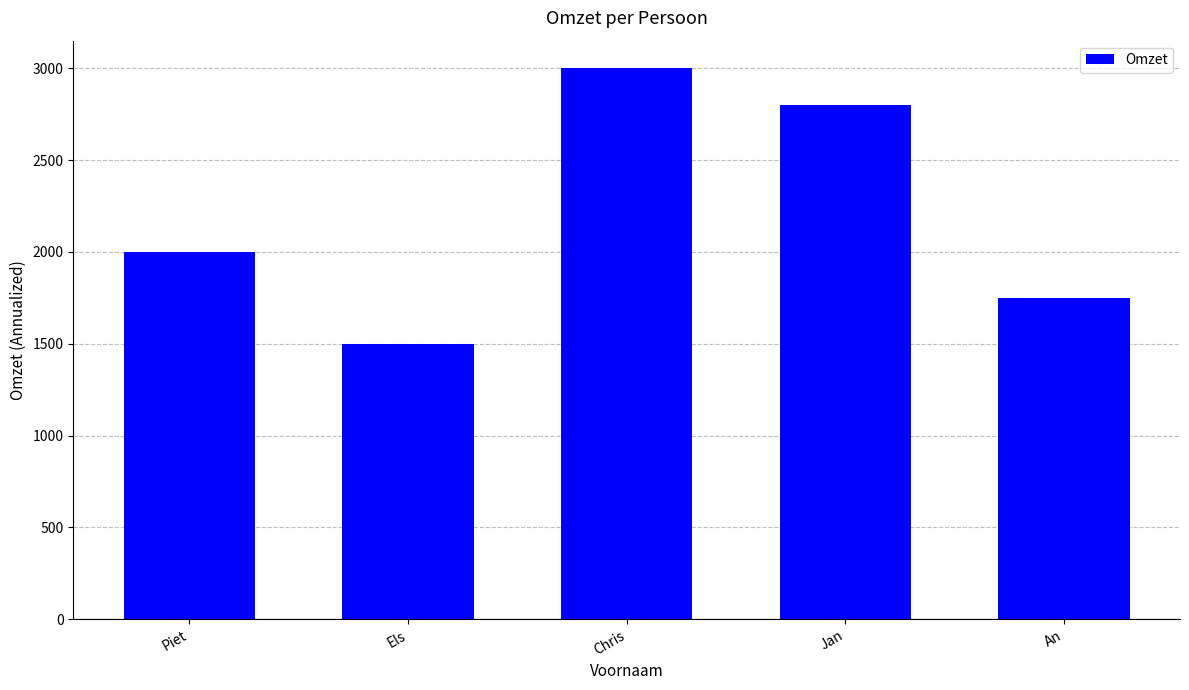

Reading left to right, transcribe all the data shown in this chart.

2000	1500	3000	2800	1750